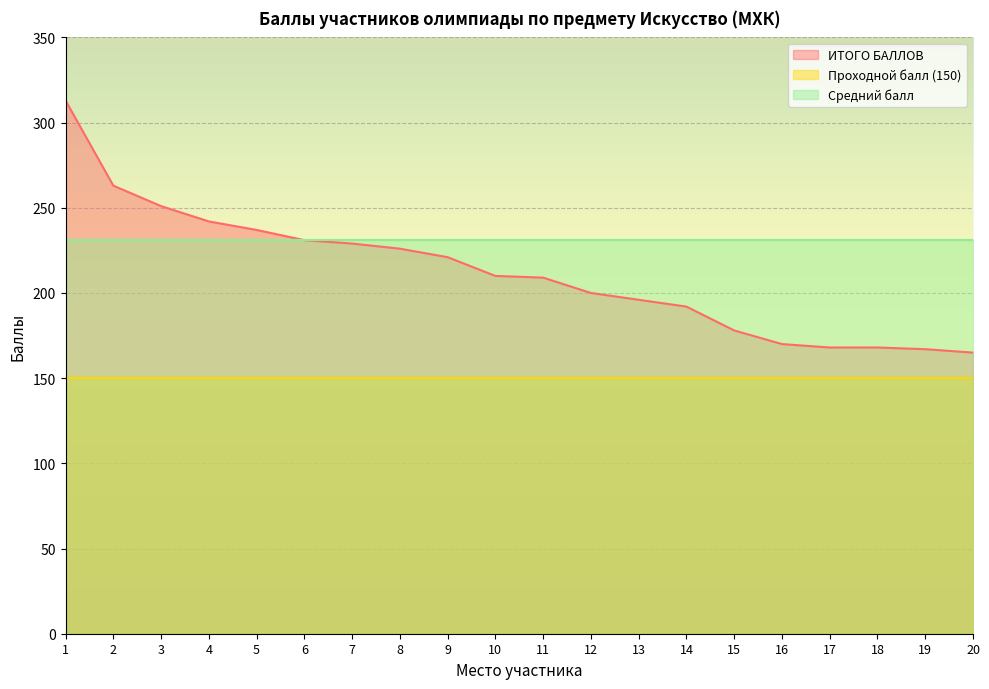

The value of Проходной балл (150) at 2 is 67. True or false?

False